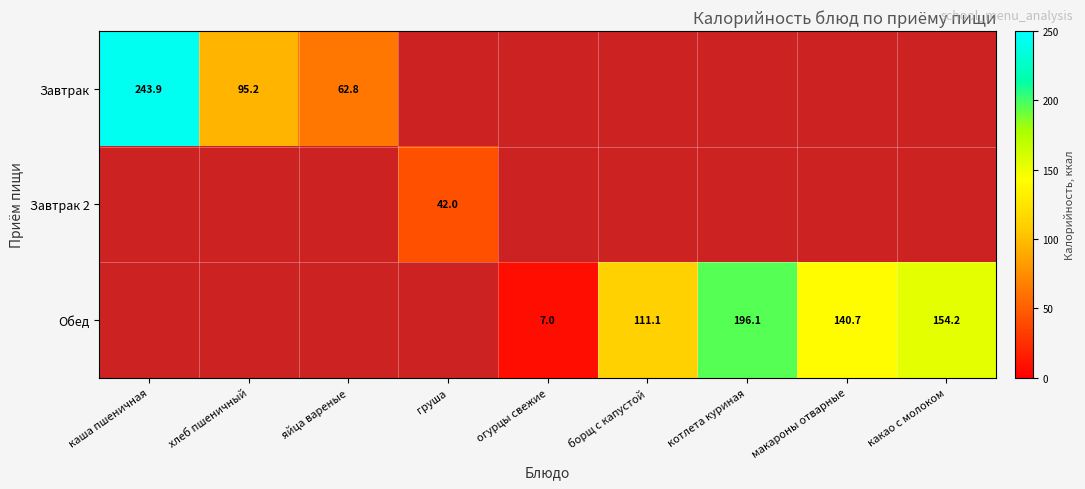

The value of Обед at какао с молоком is 225.9. True or false?

False